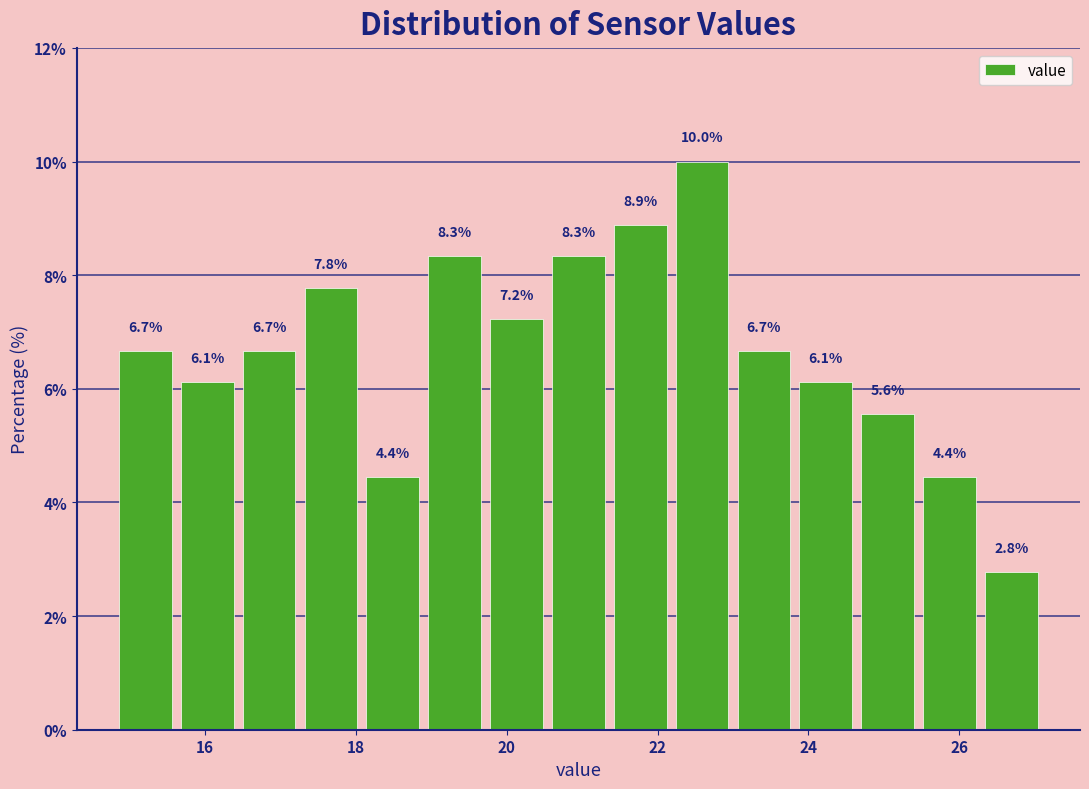

Which range on the x-axis has the tallest bar?

22.18 to 23.00